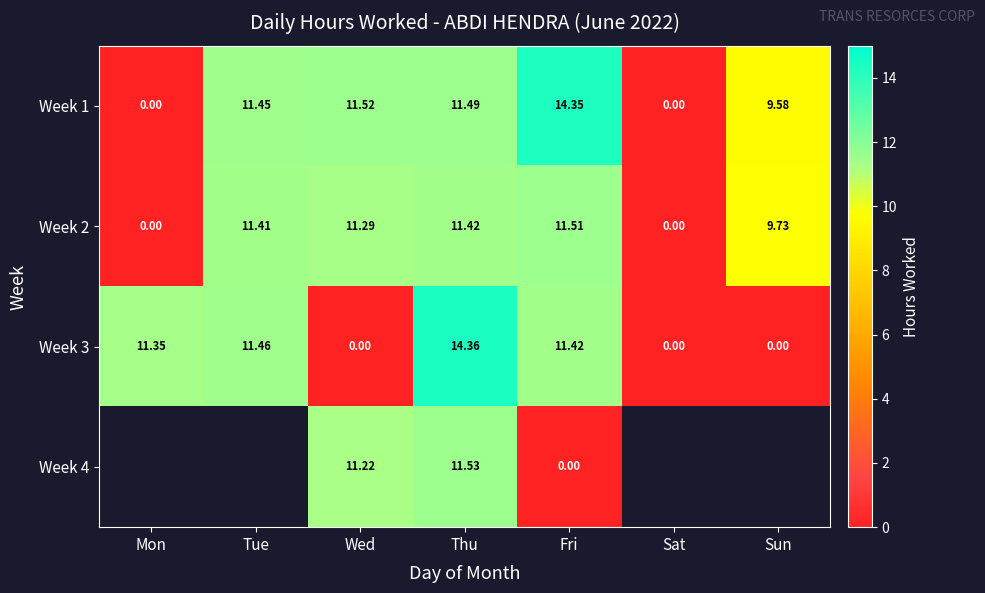

Is the value of Week 2 at Mon greater than the value of Week 3 at Thu?

No